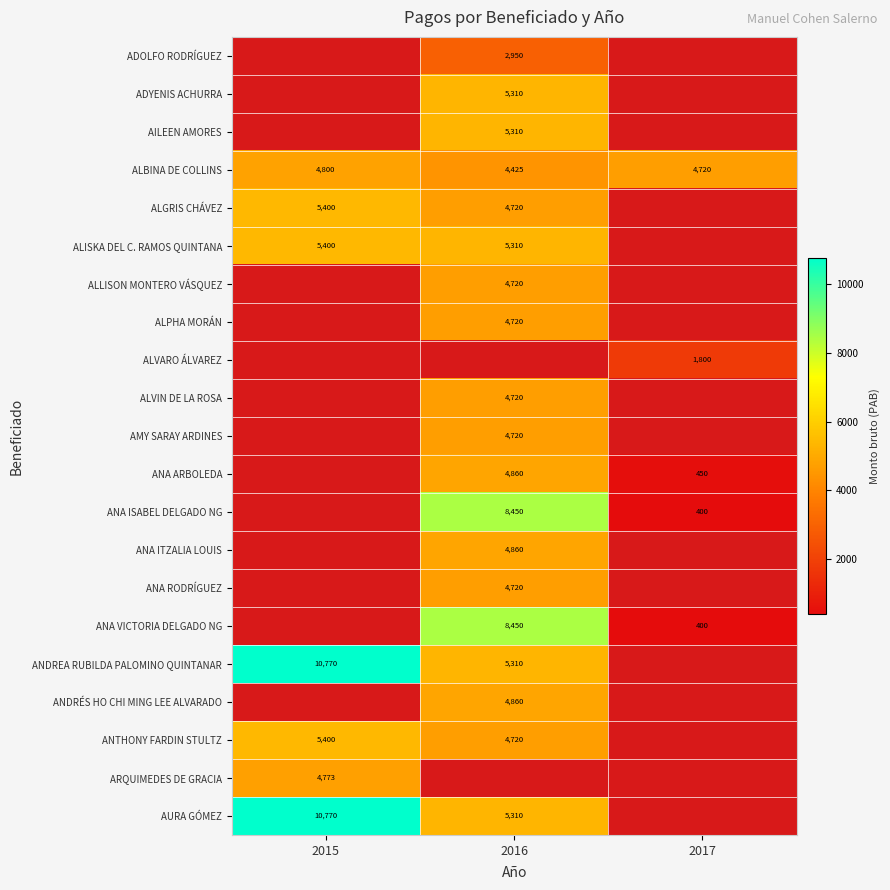

What is the minimum value shown in the chart?

400.0